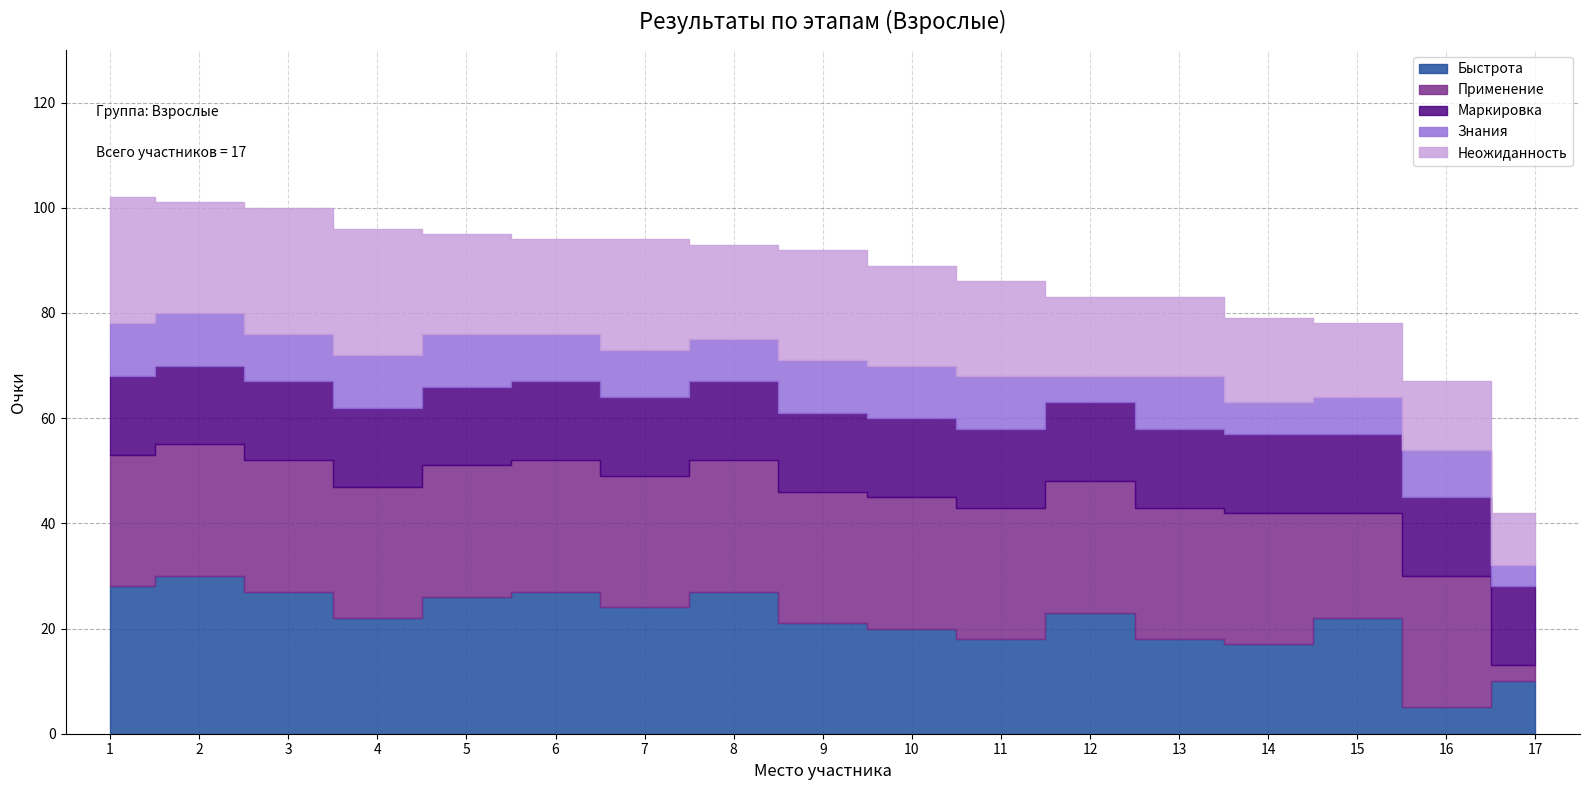

Reading left to right, extract all data points from this chart.

Быстрота: 28	30	27	22	26	27	24	27	21	20	18	23	18	17	22	5	10
Применение: 25	25	25	25	25	25	25	25	25	25	25	25	25	25	20	25	3
Маркировка: 15	15	15	15	15	15	15	15	15	15	15	15	15	15	15	15	15
Знания: 10	10	9	10	10	9	9	8	10	10	10	5	10	6	7	9	4
Неожиданность: 24	21	24	24	19	18	21	18	21	19	18	15	15	16	14	13	10